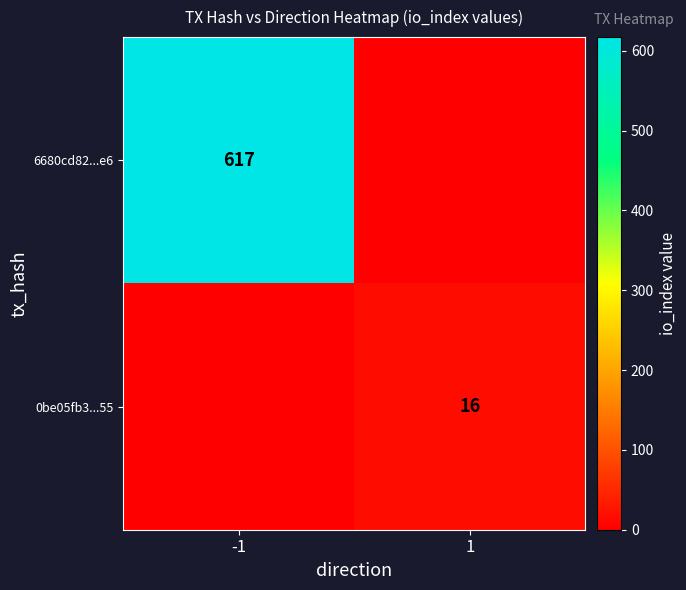

The 6680cd82...e6 series shows 399 at -1. True or false?

False